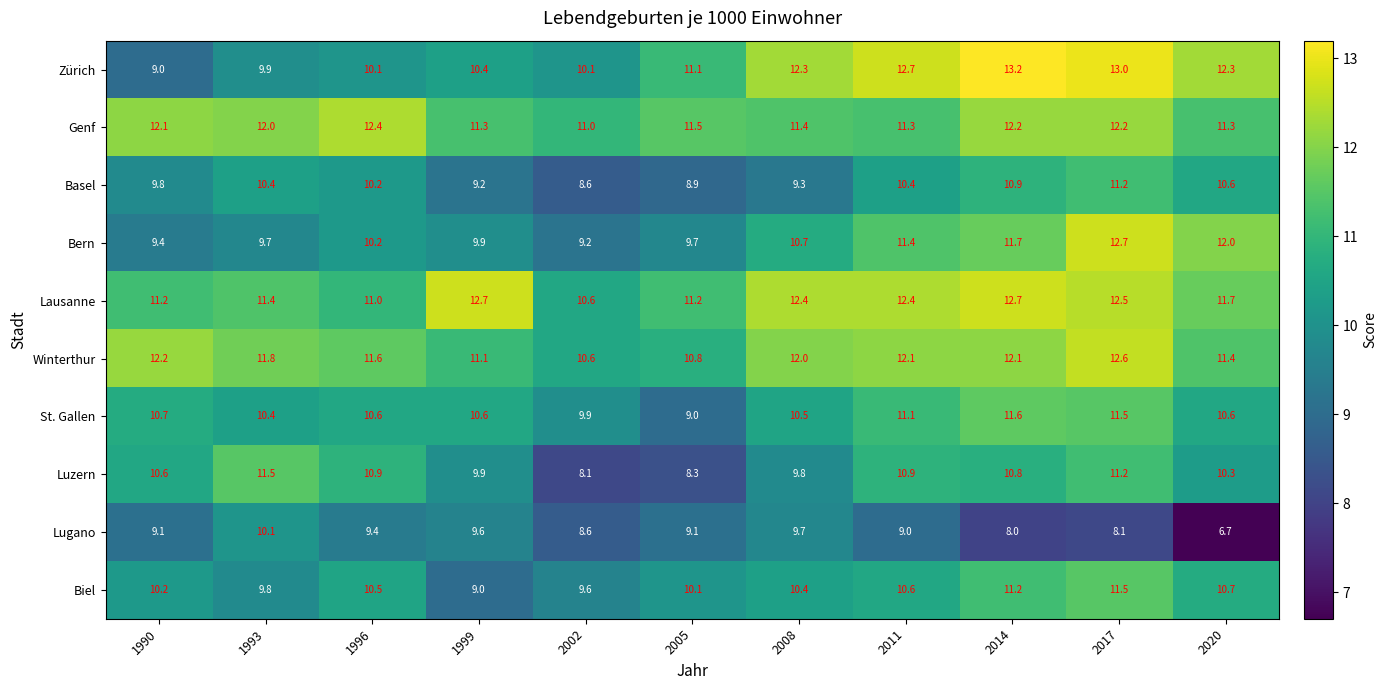

At which label does Lausanne first exceed 11?

1990